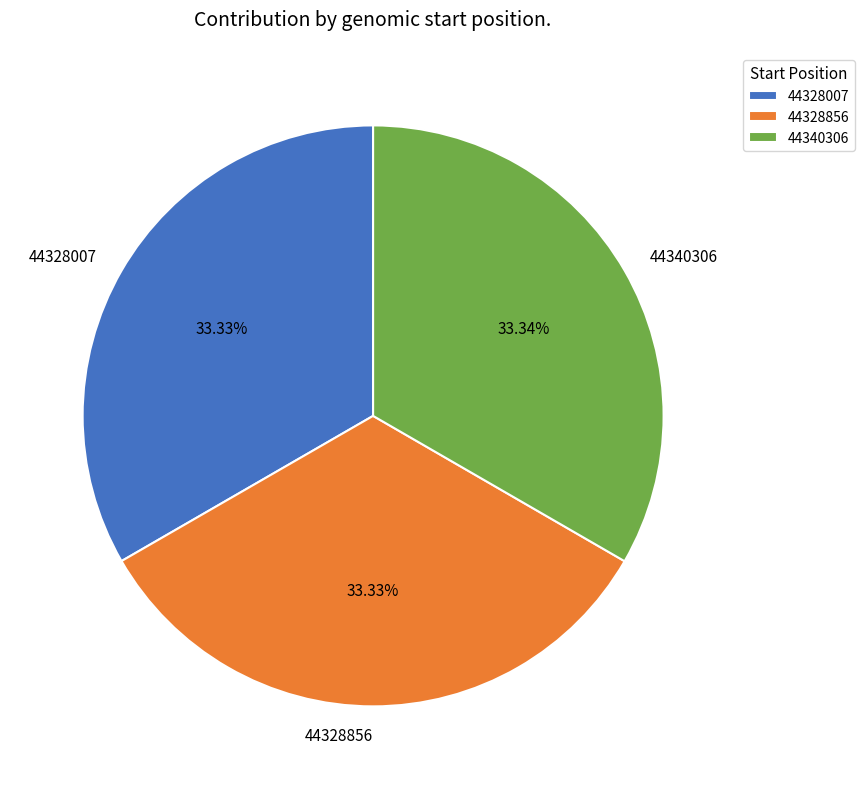

Is 44328007 the majority of the pie?

No